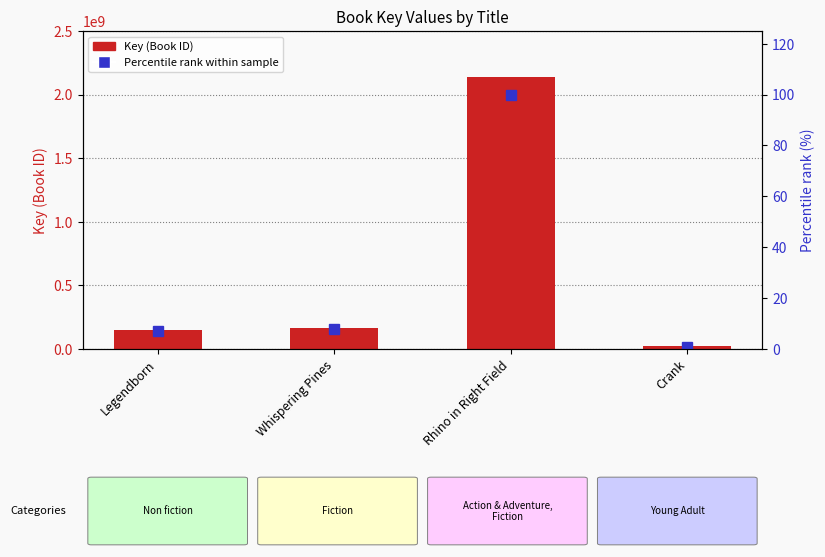

What is the total value across all series at Rhino in Right Field?

2135991861.0